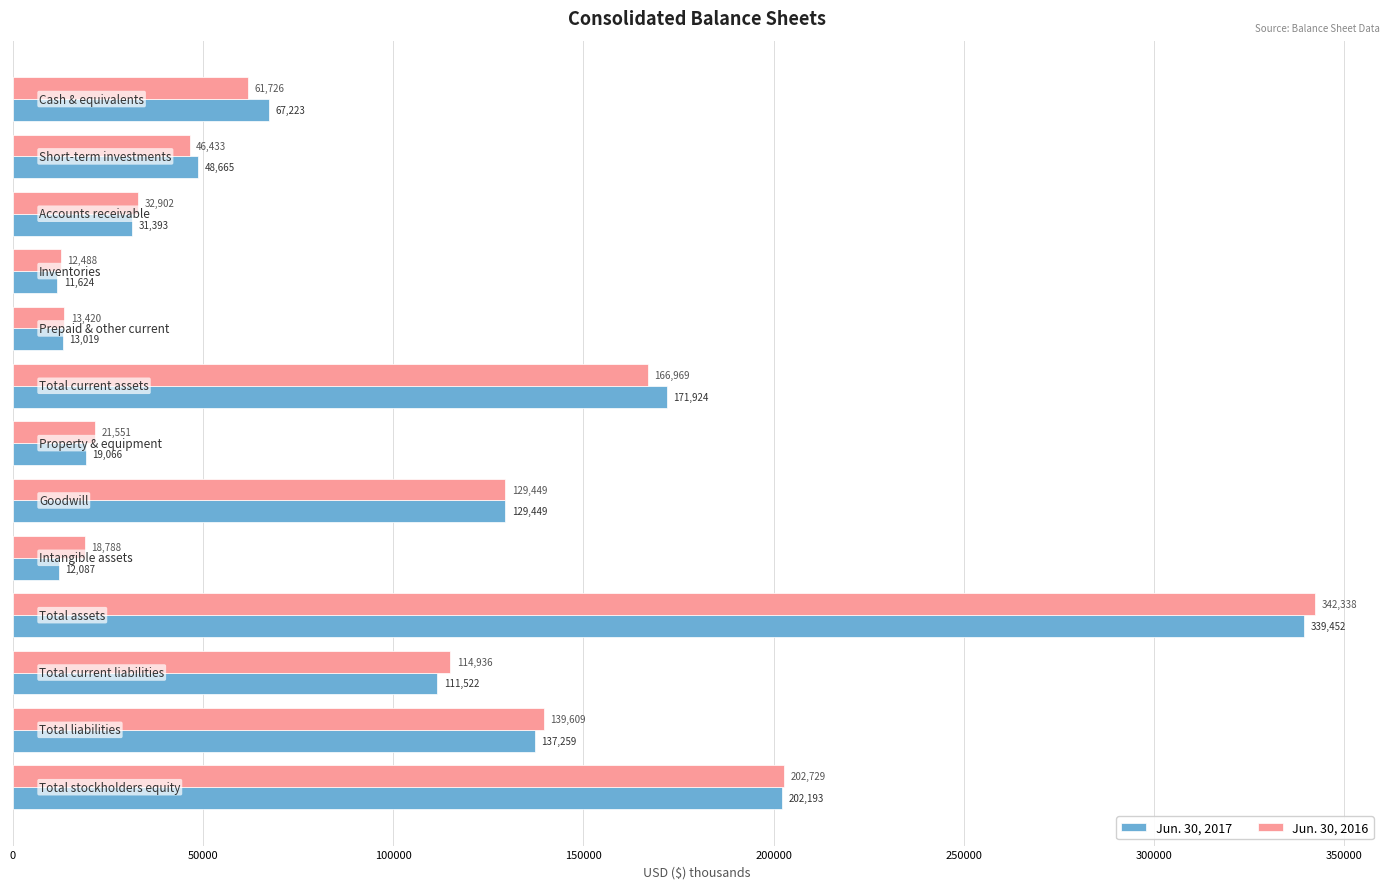

At how many categories does at least one series exceed 335609?

1